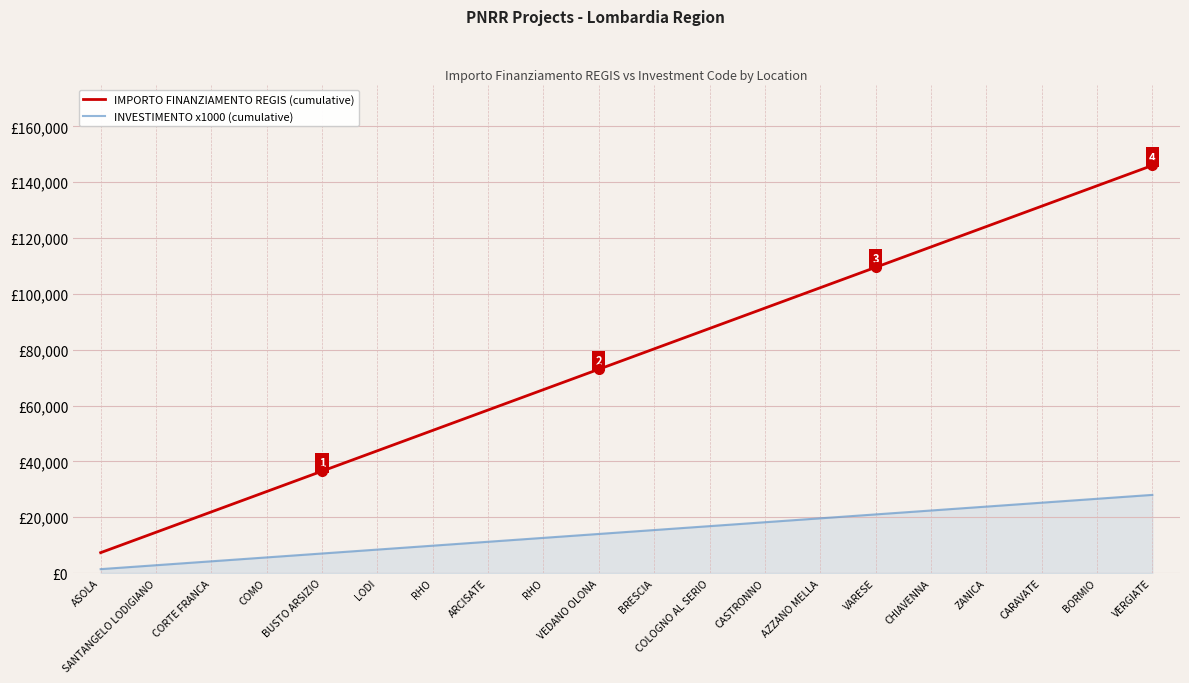

Is the value of IMPORTO FINANZIAMENTO REGIS (cumulative) at VEDANO OLONA greater than the value of INVESTIMENTO x1000 (cumulative) at VEDANO OLONA?

Yes